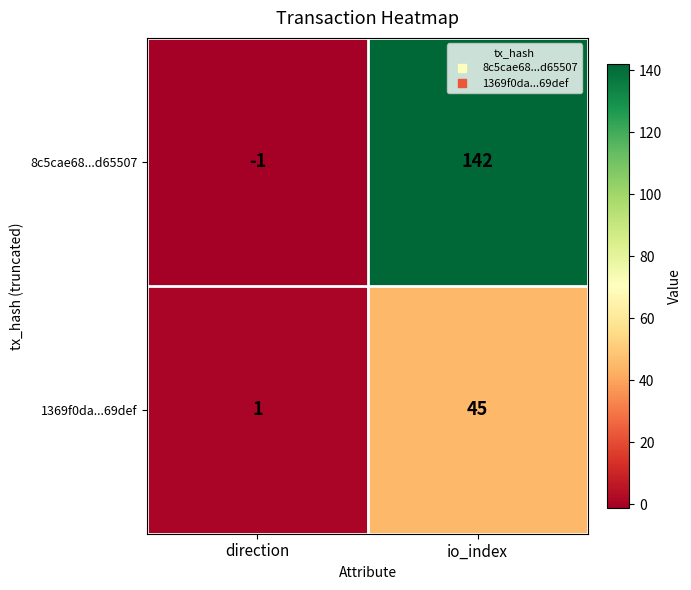

Which series has the largest total across all categories?

8c5cae68...d65507